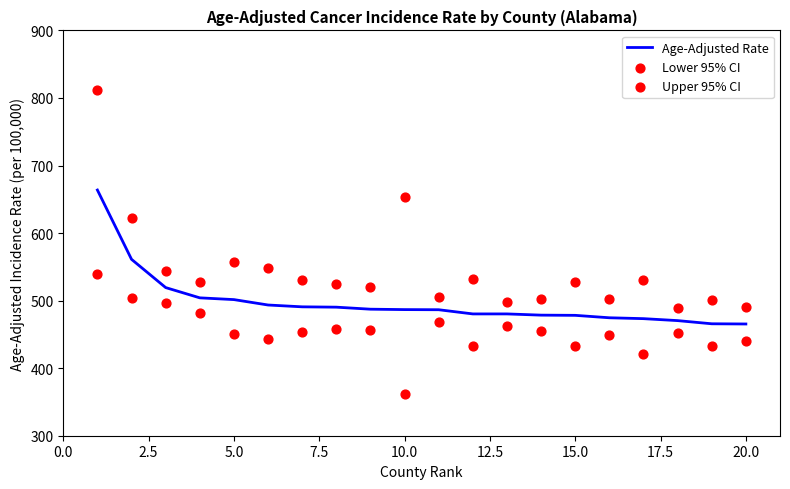

What is the lowest value of the Age-Adjusted Rate series?

465.4